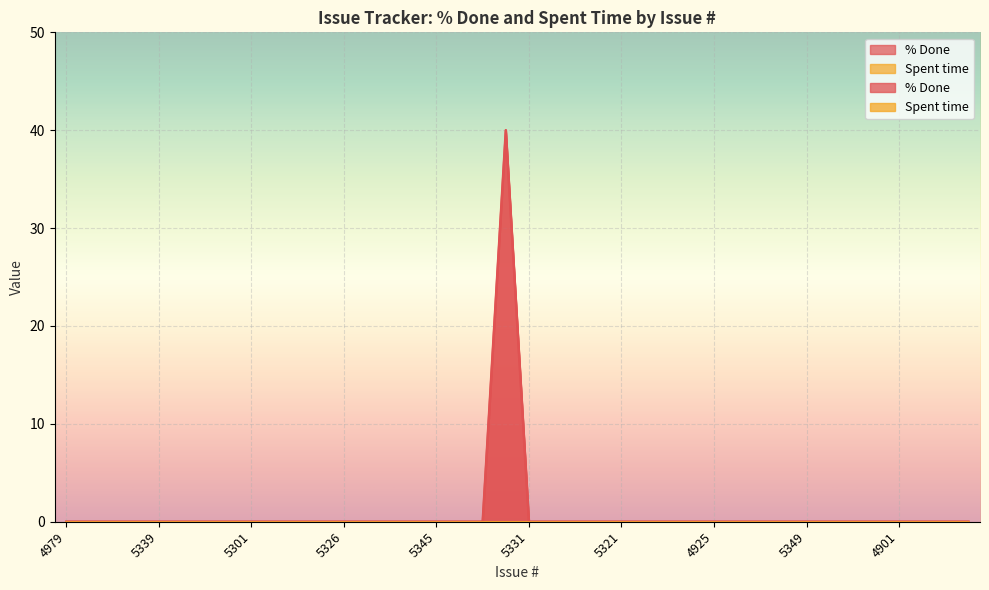

True or false: the data has more than 0 interior local peaks.

True